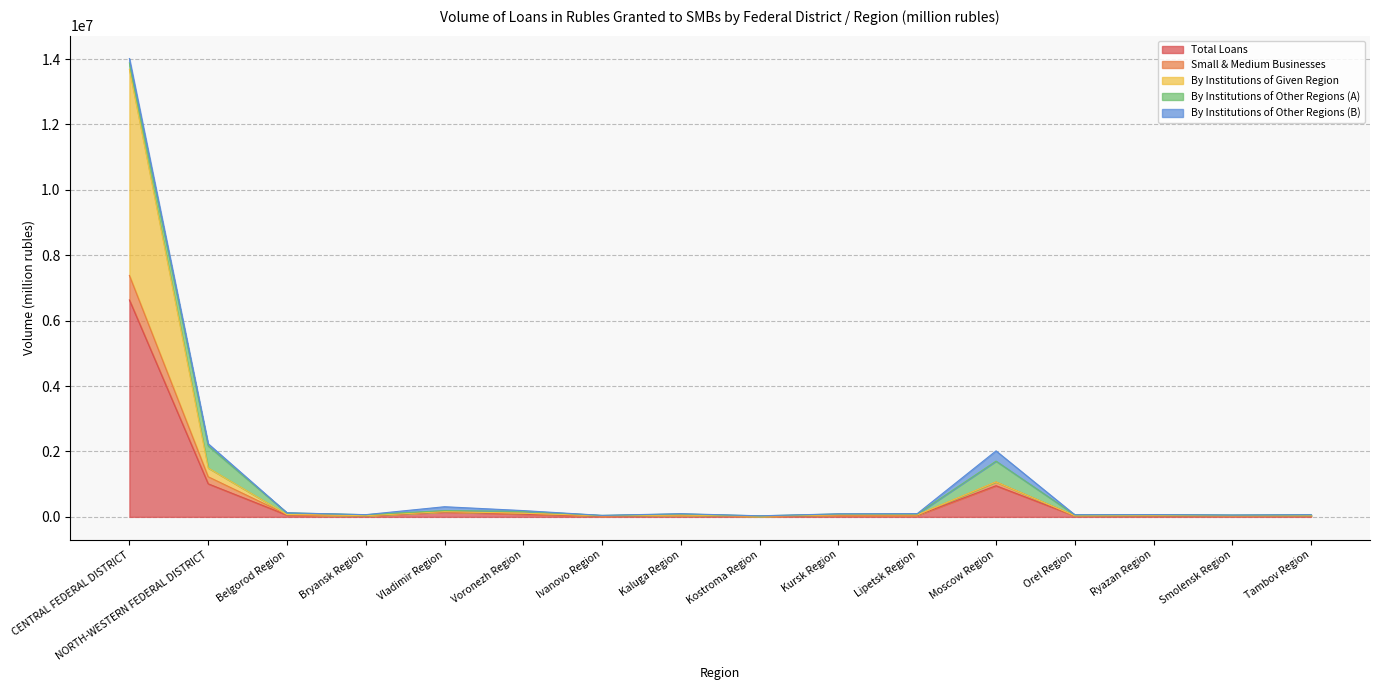

True or false: Total Loans and By Institutions of Given Region intersect in this chart.

False